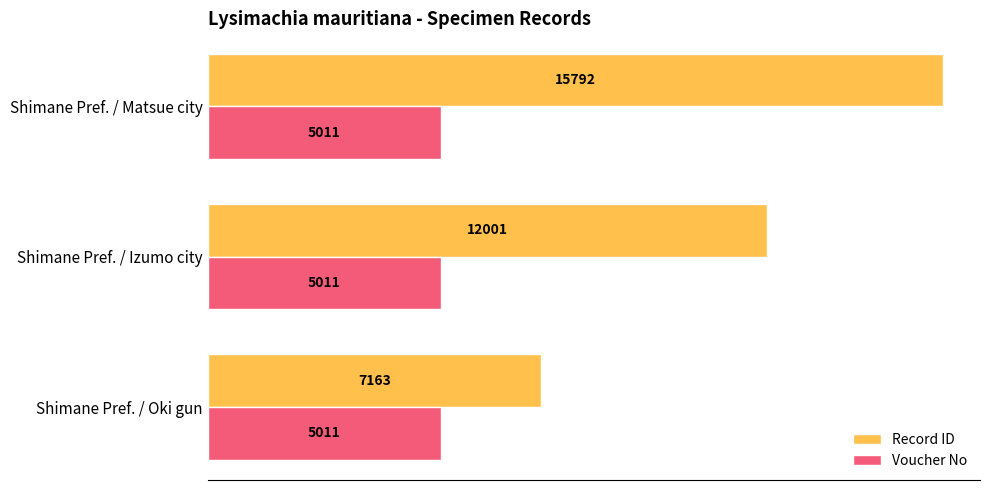

The Record ID series shows 16130 at Shimane Pref. / Izumo city. True or false?

False